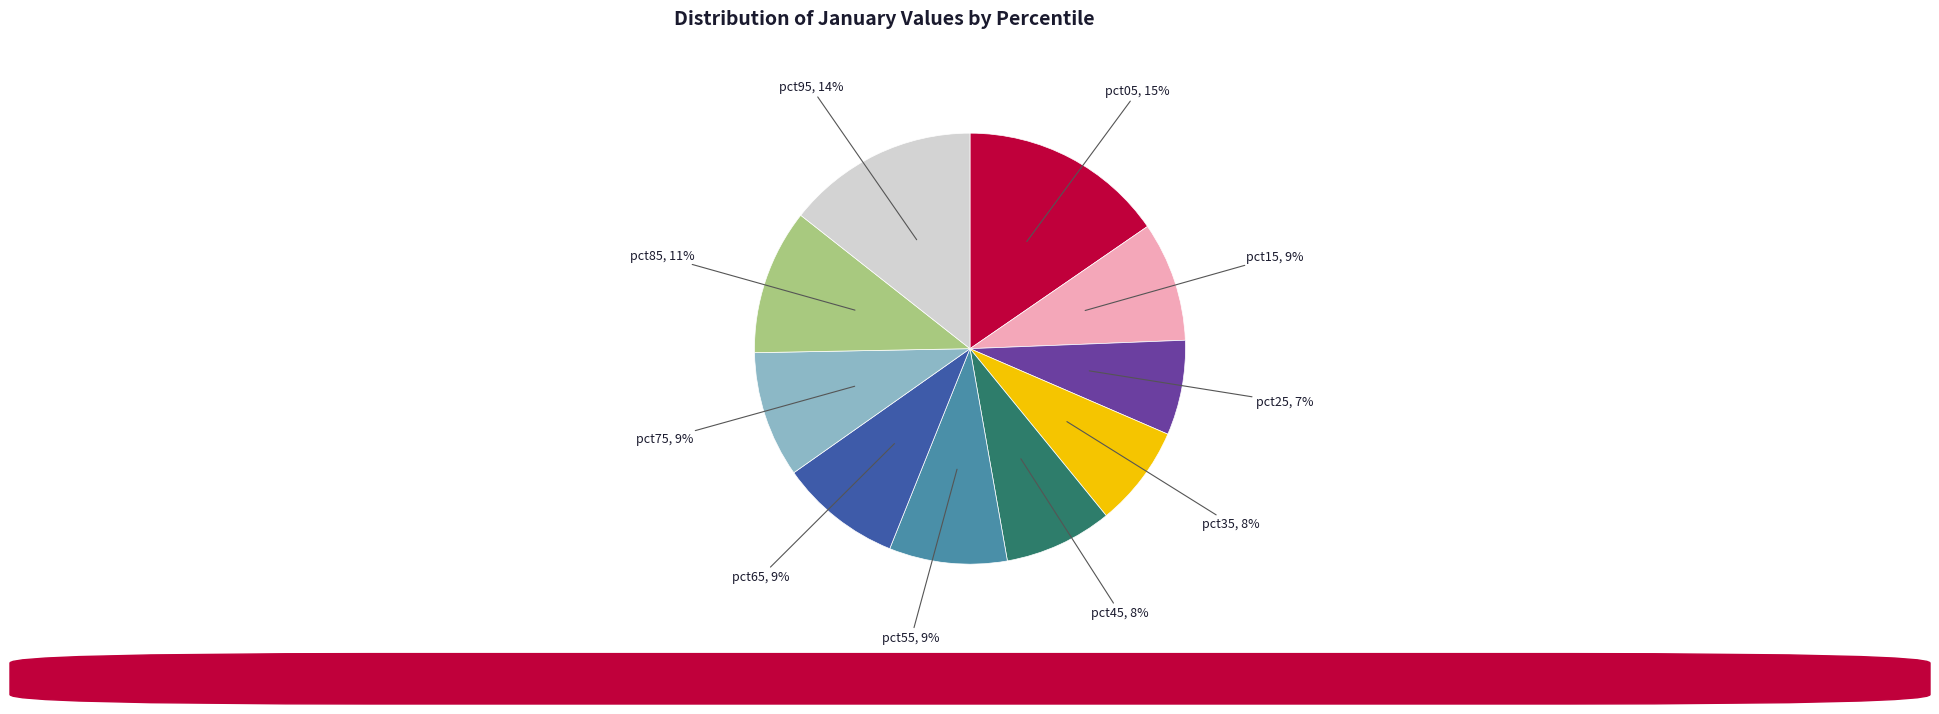

To the nearest percent, what is the difference between the largest and smallest slice percentages?

8%